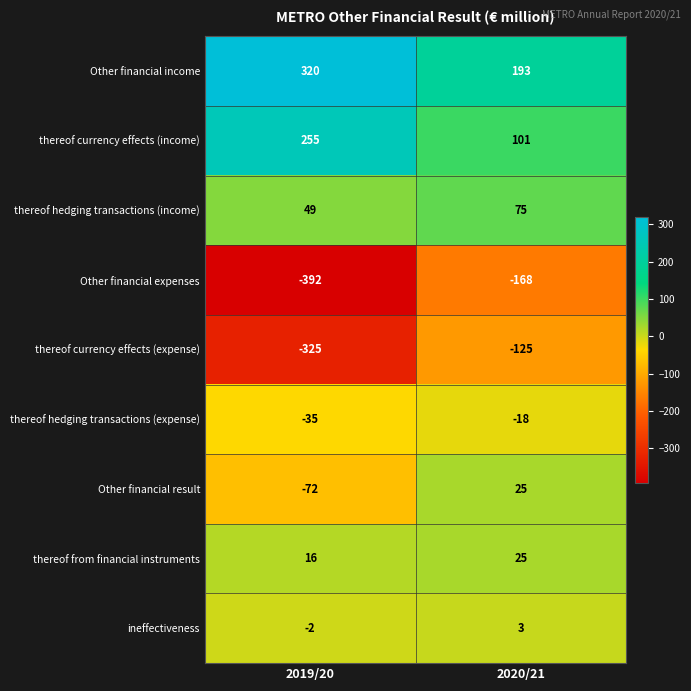

What is the difference between the highest and lowest values at 2019/20?

712